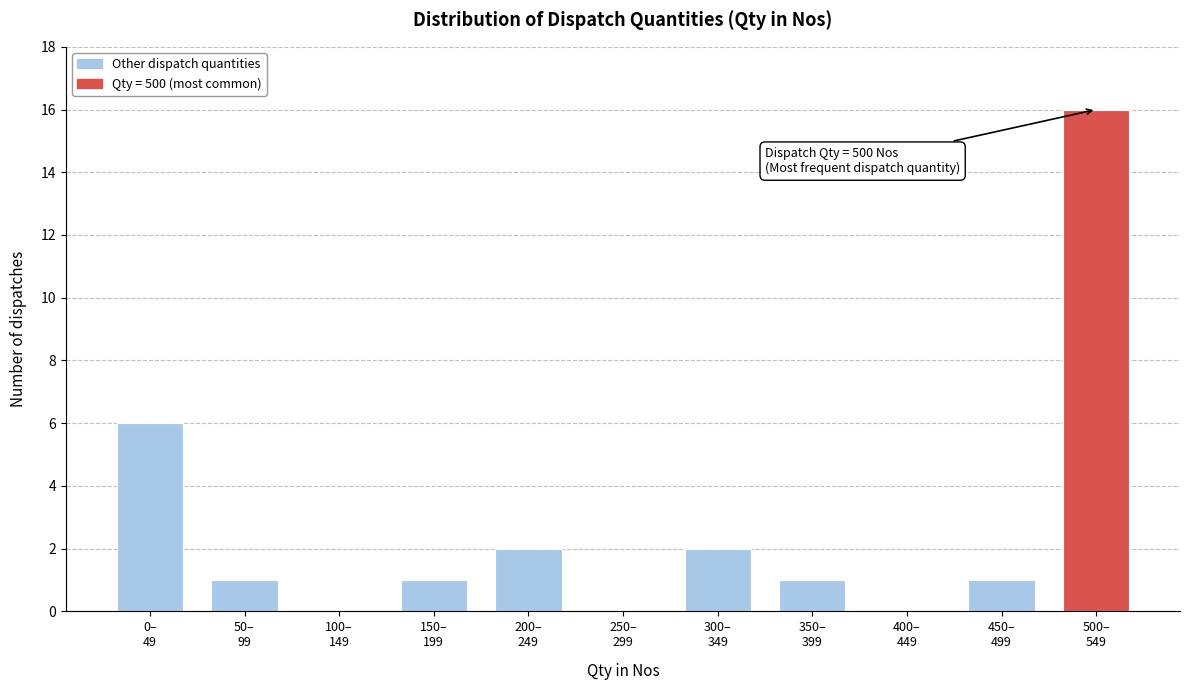

What is the sum of all values?

30